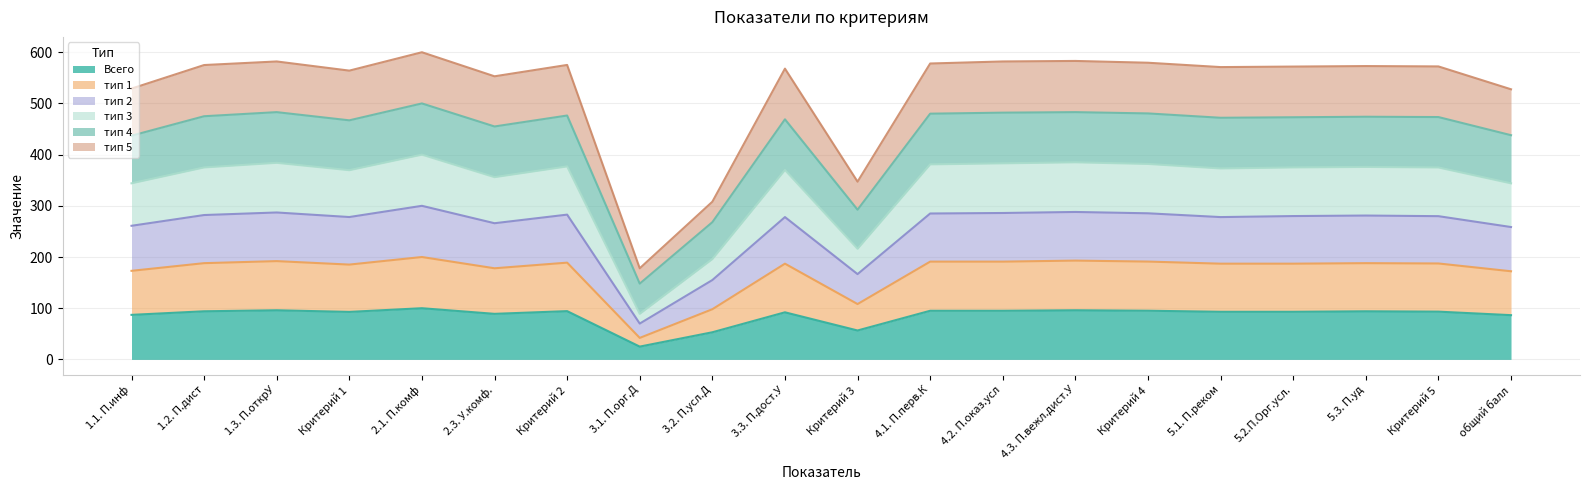

What position from the left is 3.1. П.орг.Д?

8